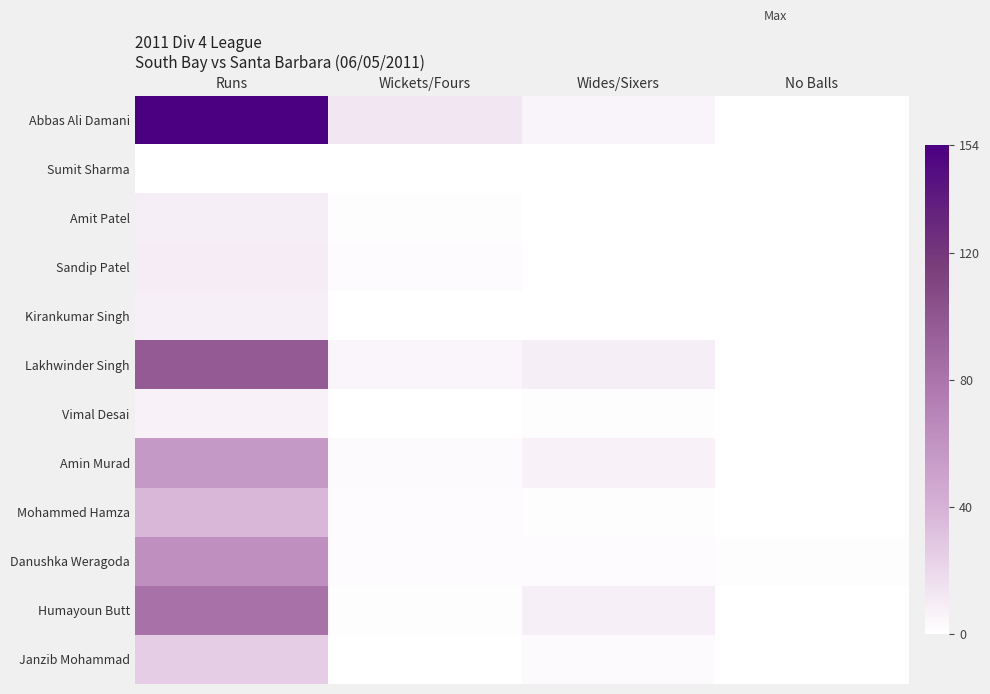

Reading left to right, transcribe all the data shown in this chart.

Abbas Ali Damani: Runs=154	Wickets/Fours=13	Wides/Sixers=6	No Balls=0
Sumit Sharma: Runs=0	Wickets/Fours=0	Wides/Sixers=0	No Balls=0
Amit Patel: Runs=9	Wickets/Fours=1	Wides/Sixers=0	No Balls=0
Sandip Patel: Runs=10	Wickets/Fours=2	Wides/Sixers=0	No Balls=0
Kirankumar Singh: Runs=8	Wickets/Fours=0	Wides/Sixers=0	No Balls=0
Lakhwinder Singh: Runs=98	Wickets/Fours=5	Wides/Sixers=9	No Balls=0
Vimal Desai: Runs=7	Wickets/Fours=0	Wides/Sixers=1	No Balls=0
Amin Murad: Runs=56	Wickets/Fours=3	Wides/Sixers=7	No Balls=0
Mohammed Hamza: Runs=37	Wickets/Fours=2	Wides/Sixers=1	No Balls=0
Danushka Weragoda: Runs=62	Wickets/Fours=2	Wides/Sixers=2	No Balls=1
Humayoun Butt: Runs=82	Wickets/Fours=1	Wides/Sixers=8	No Balls=0
Janzib Mohammad: Runs=25	Wickets/Fours=0	Wides/Sixers=3	No Balls=0